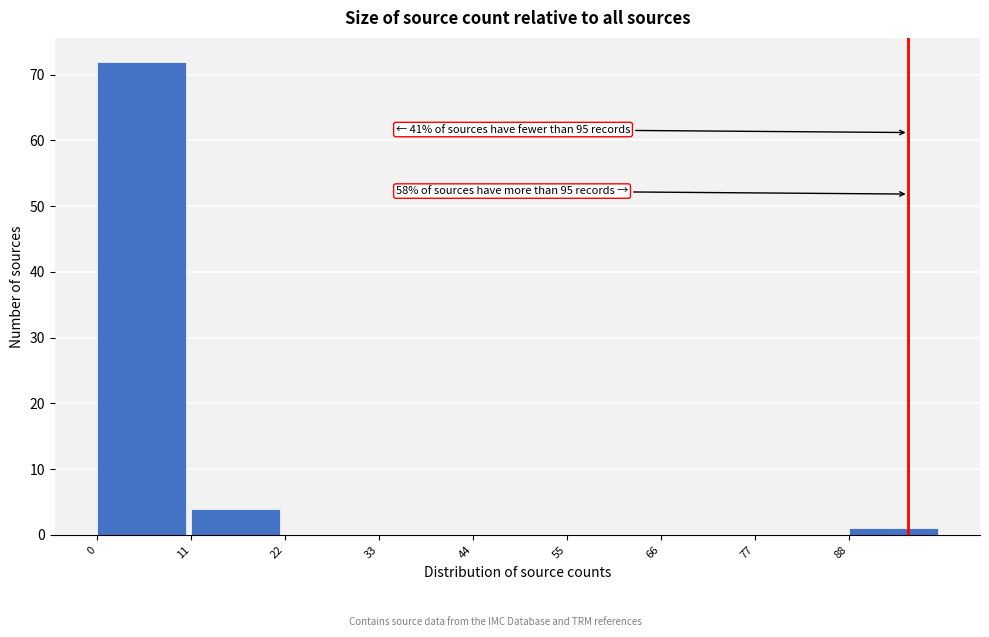

Which range on the x-axis has the tallest bar?

0 to 11